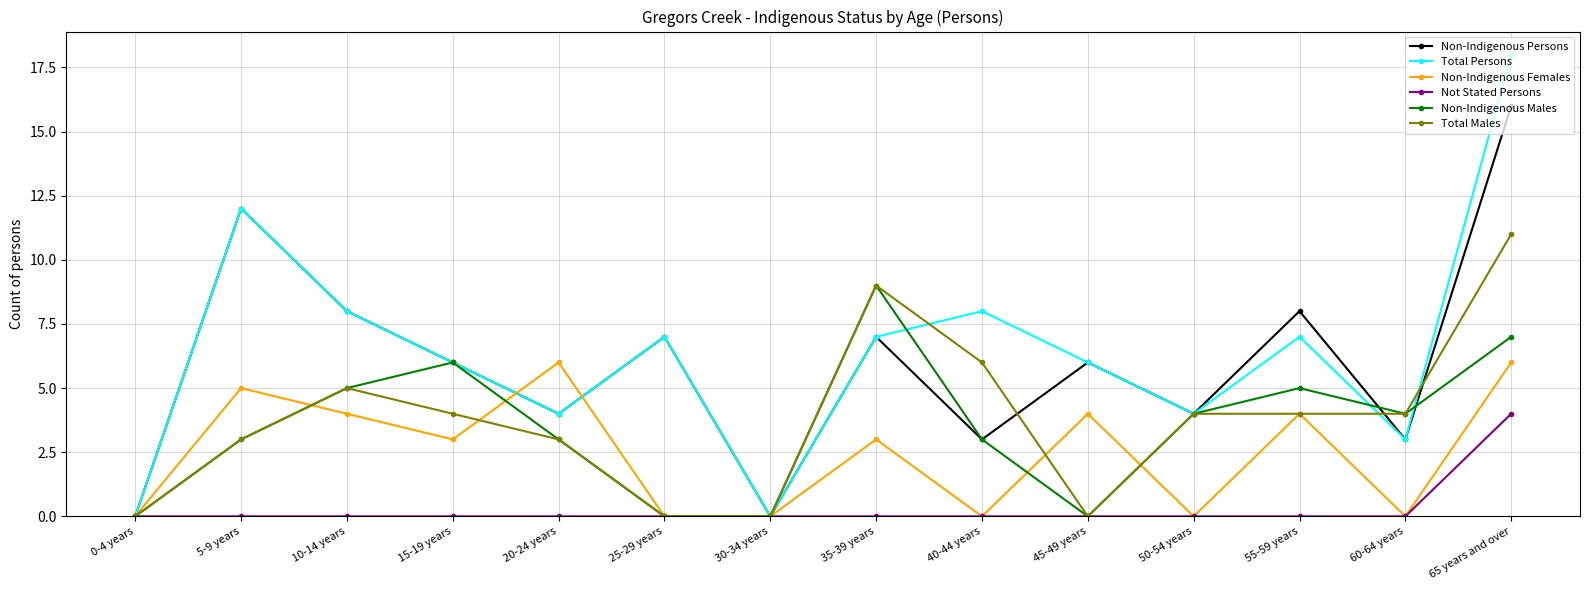

What is the label of the 14th point from the right?

0-4 years